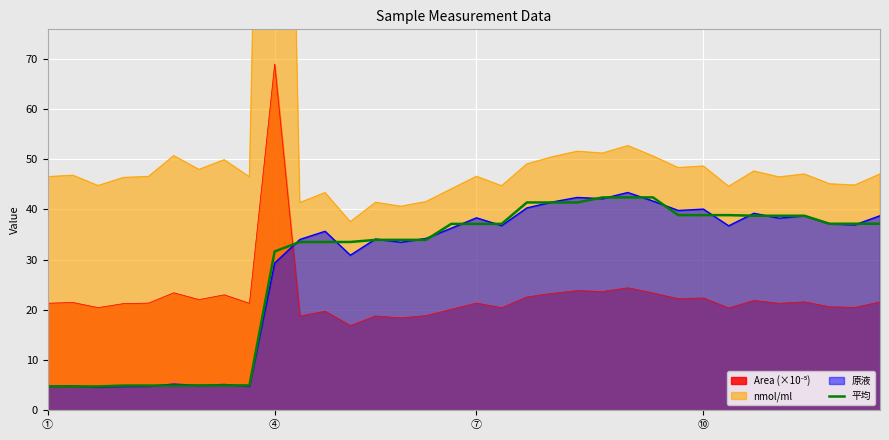

What is the lowest value of the 原液 series?

4.6